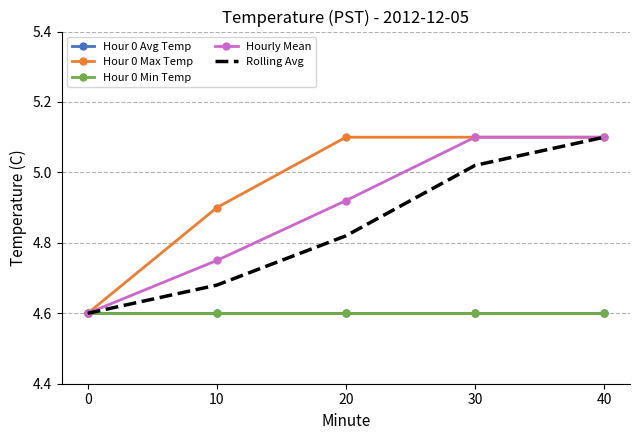

How many series are shown in this chart?

5